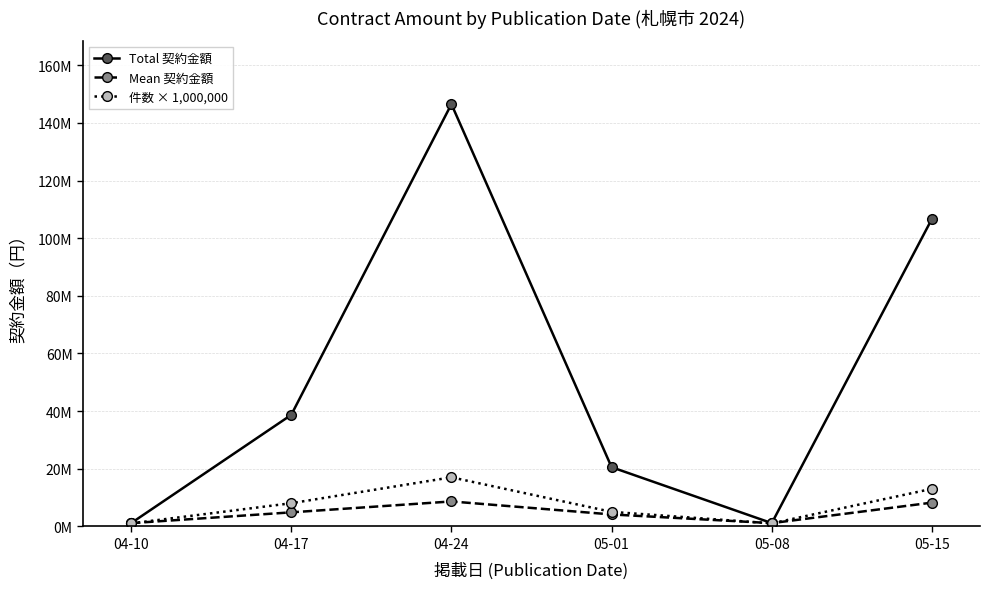

Does the chart have visible grid lines?

Yes